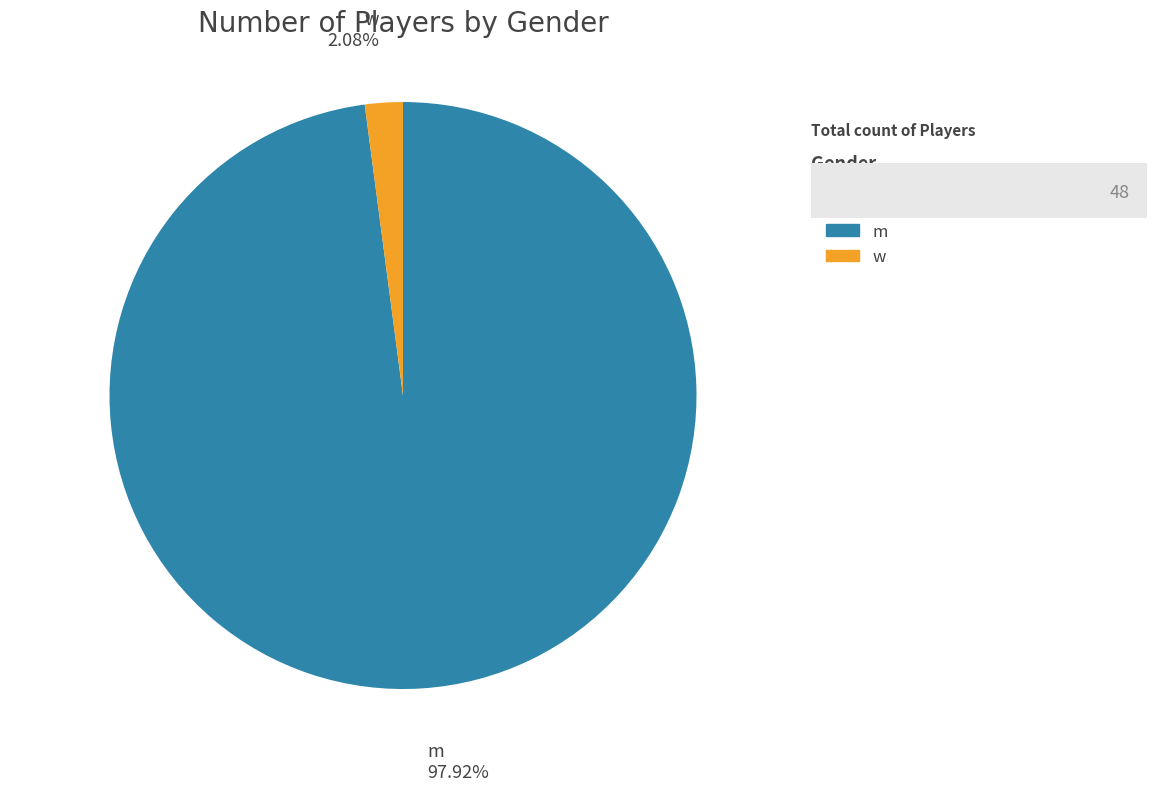

Is the sum of m and w greater than half?

Yes